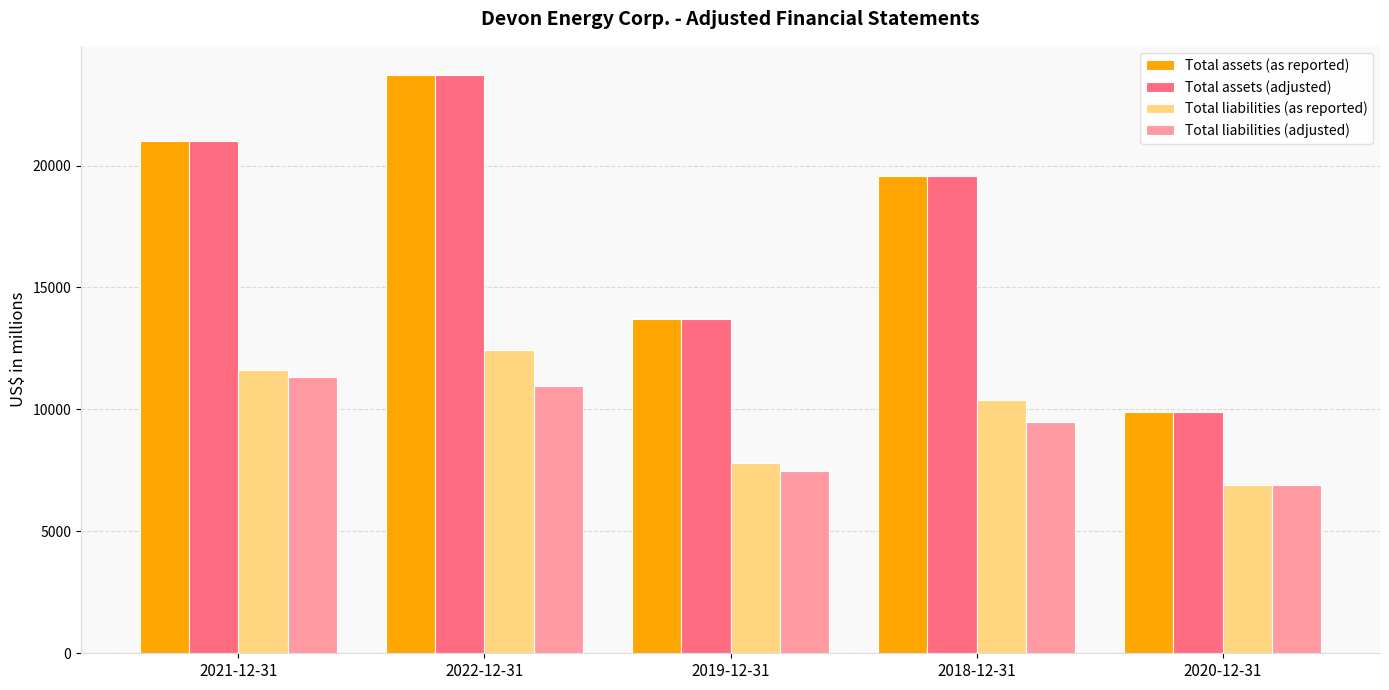

Is the value of Total liabilities (adjusted) at 2020-12-31 greater than the value of Total assets (as reported) at 2019-12-31?

No